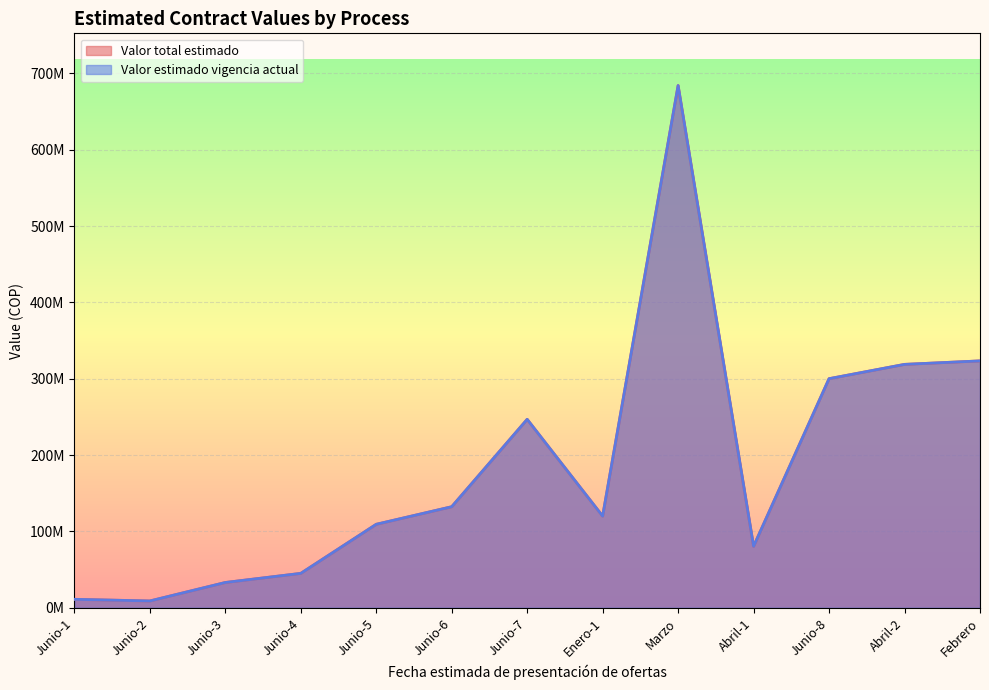

What are all the series names shown in the legend?

Valor total estimado, Valor estimado vigencia actual